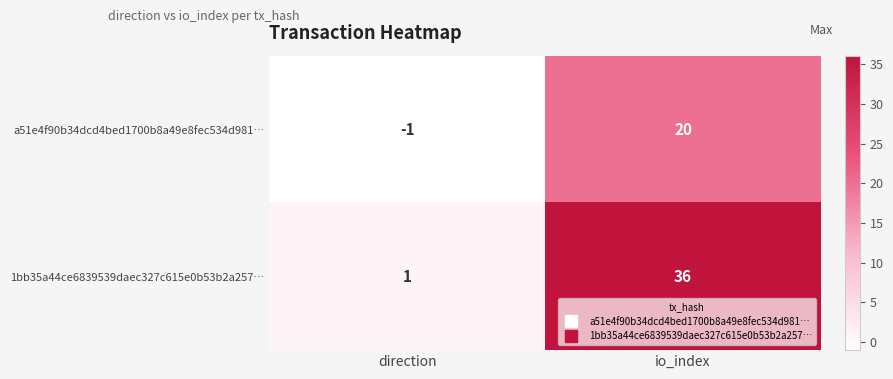

What is the sum of all 1bb35a44ce6839539daec327c615e0b53b2a257… values?

37